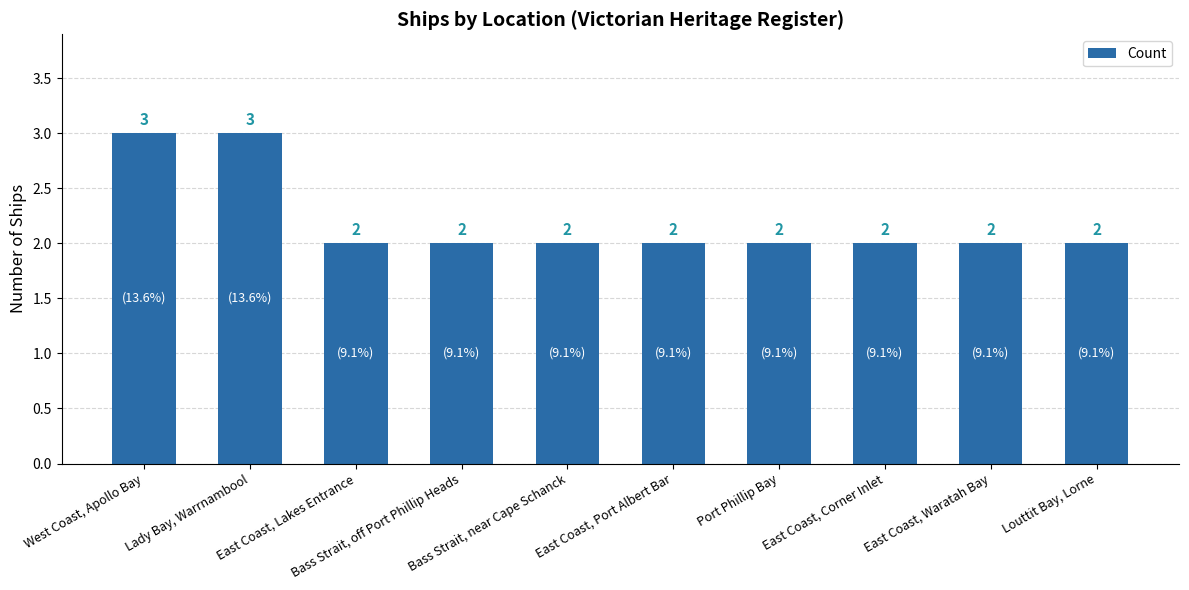

What is the sum of the values at East Coast, Lakes Entrance and Lady Bay, Warrnambool?

5